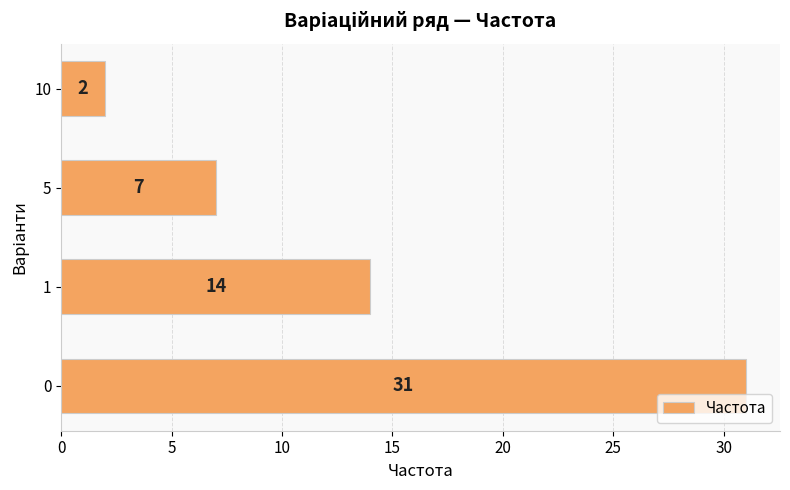

At which label is the value closest to 16?

1